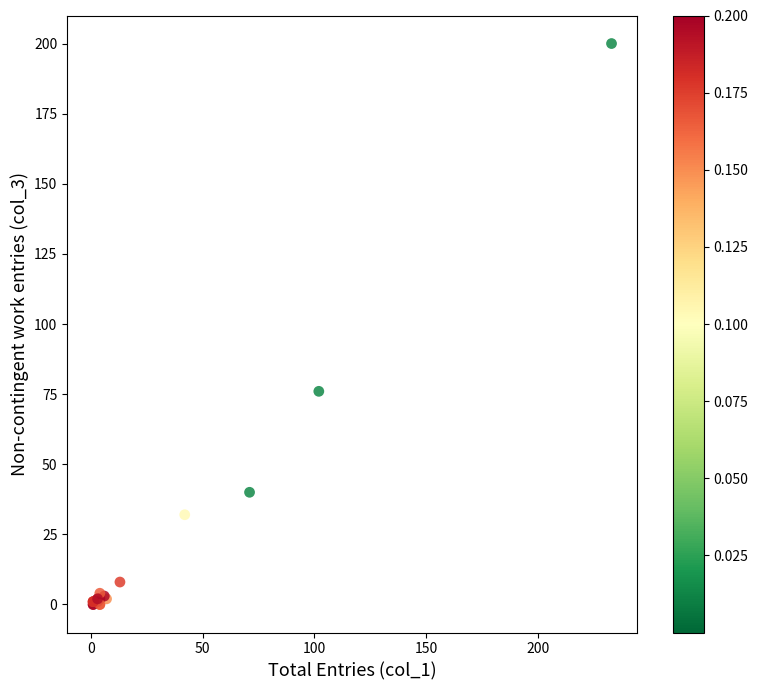

What Y value in the scatter plot is closest to 100?

76